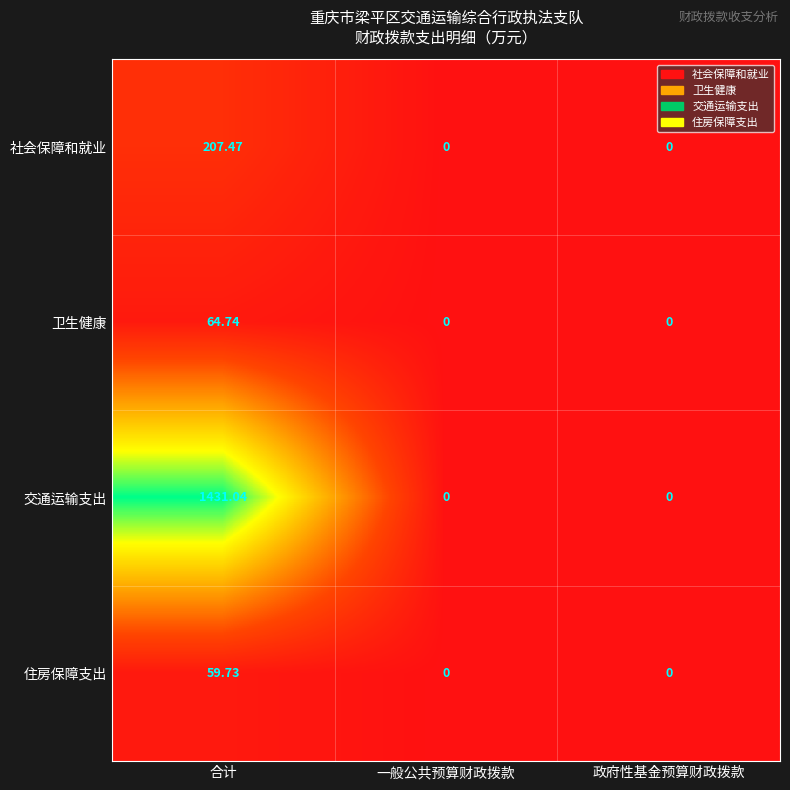

How many positive values does the 住房保障支出 series have?

1